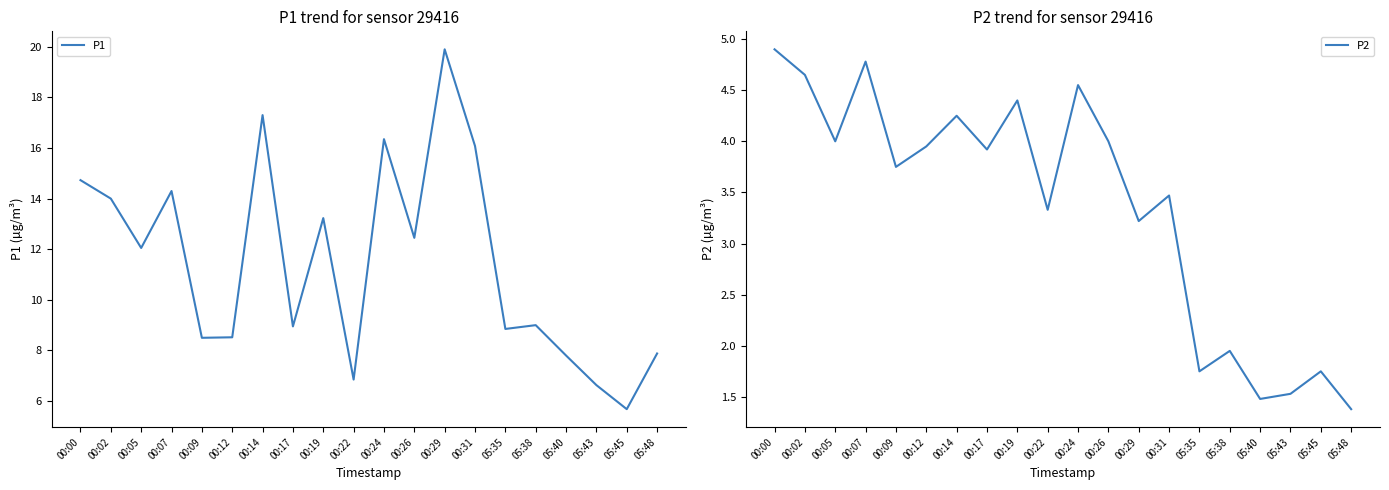

The value of P1 at 00:26 is 8.7. True or false?

False